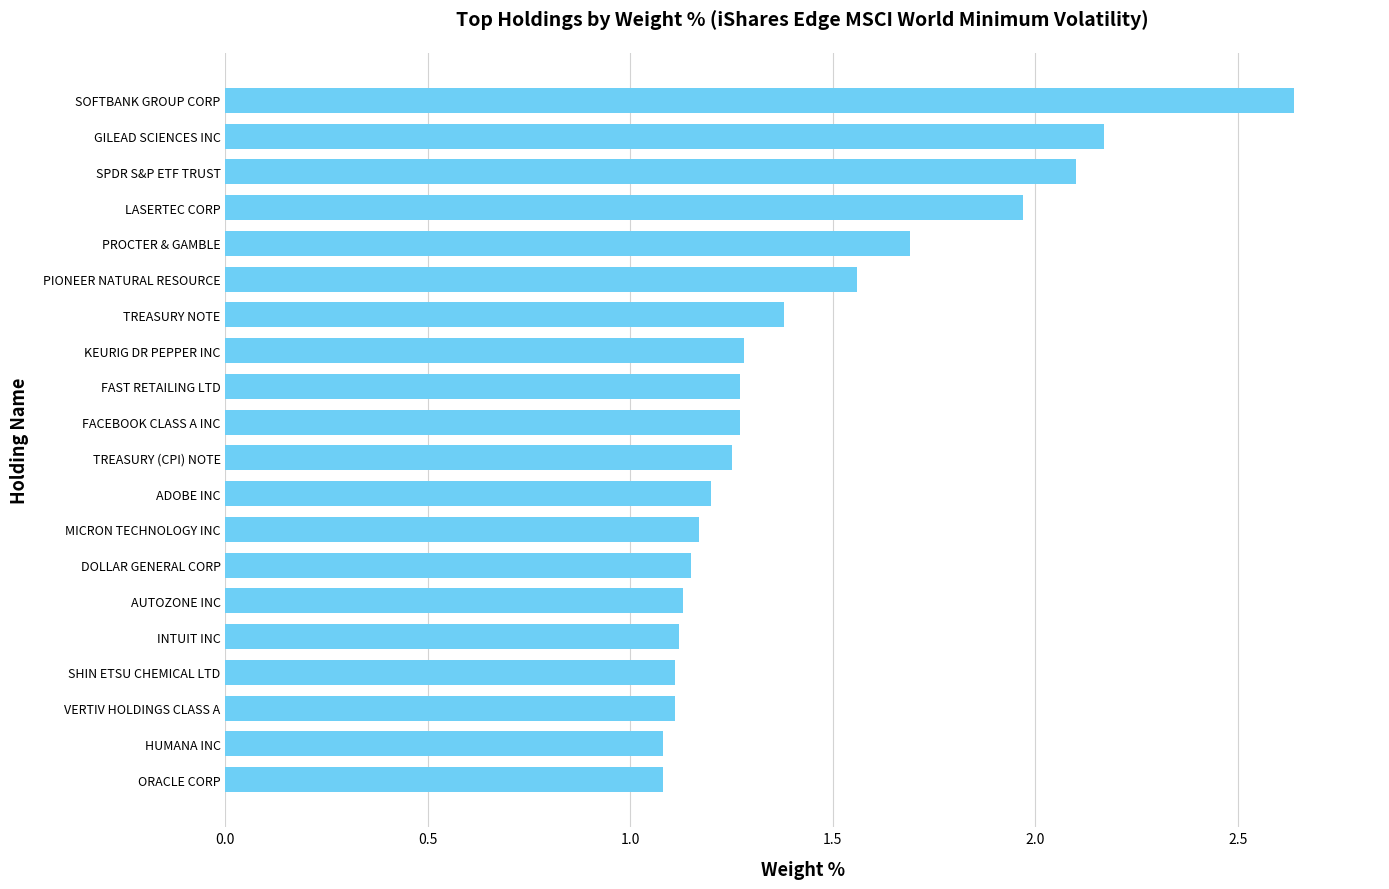

The chart shows a value of 1.1 at VERTIV HOLDINGS CLASS A. True or false?

True